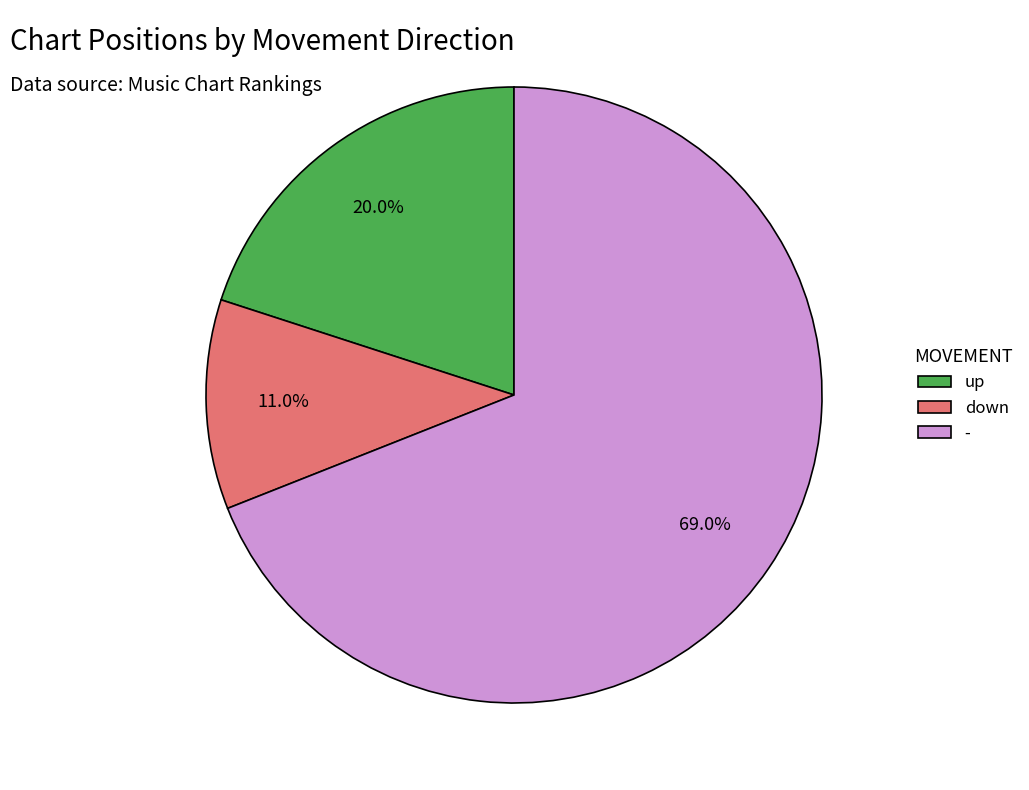

To the nearest percent, what portion does down represent?

11%